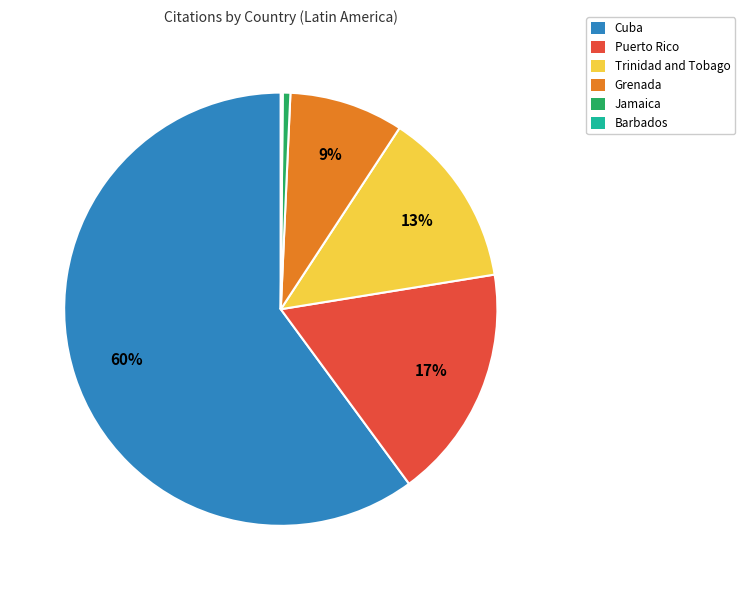

Between Jamaica and Cuba, which is larger?

Cuba